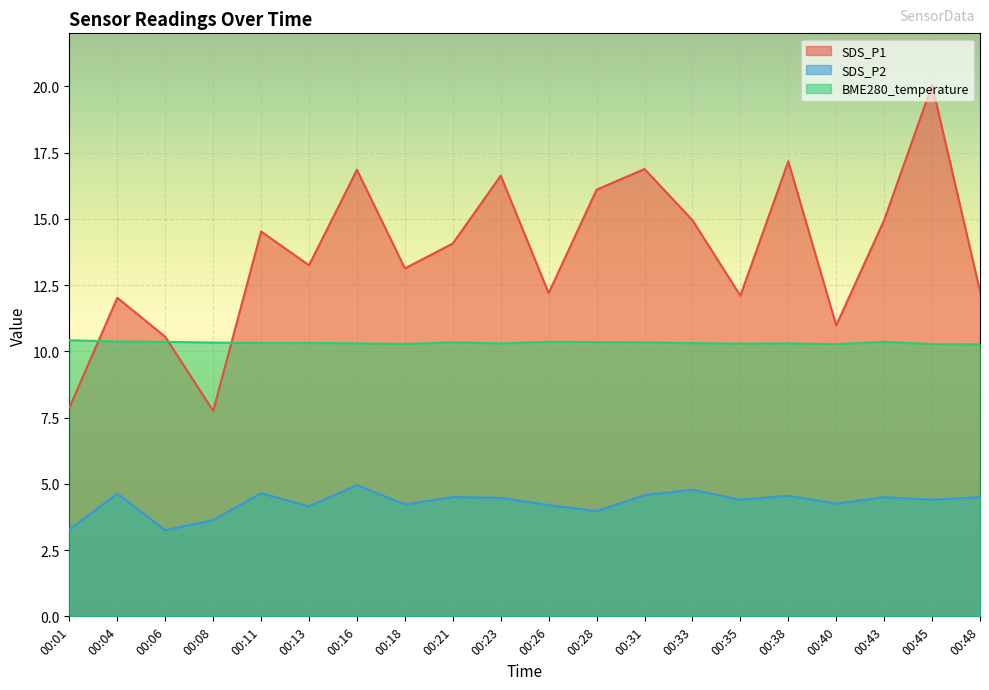

True or false: SDS_P1 and SDS_P2 cross at least once.

False